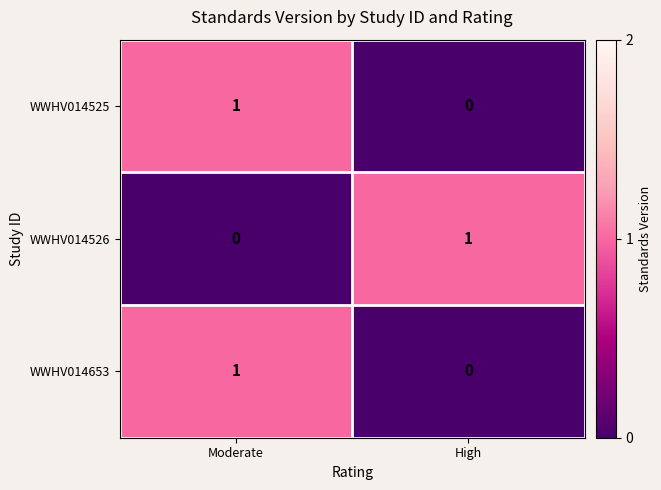

At which label is WWHV014525 closest to 0?

High